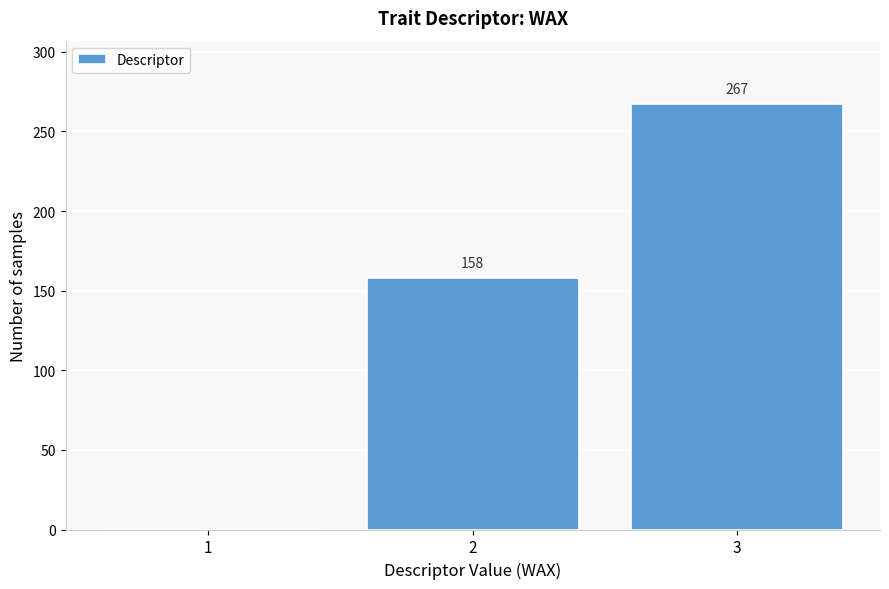

Reading right to left, list all the values displayed in this chart.

3=267	2=158	1=0